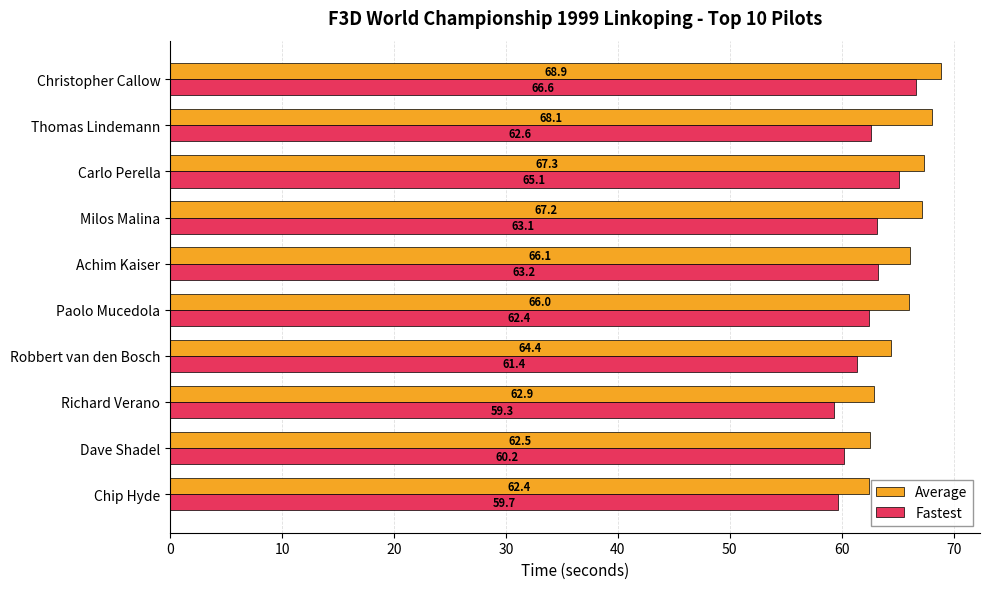

List the series in order of their overall mean, lowest first.

Fastest, Average